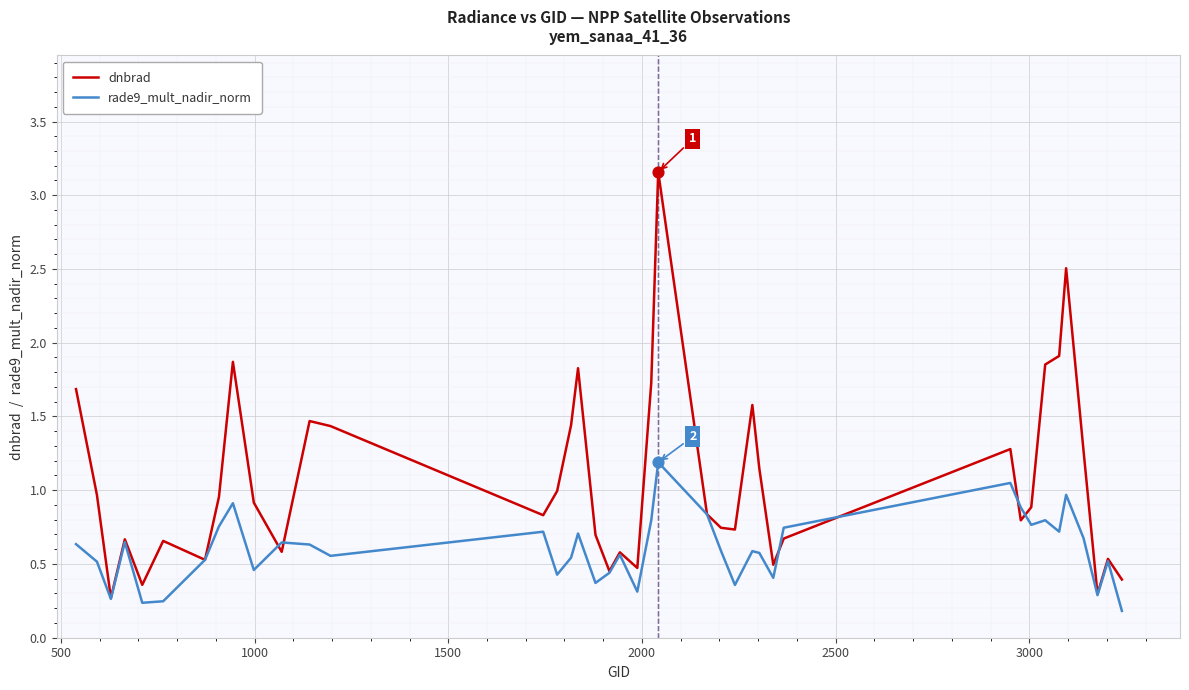

What are all the series names shown in the legend?

dnbrad, rade9_mult_nadir_norm